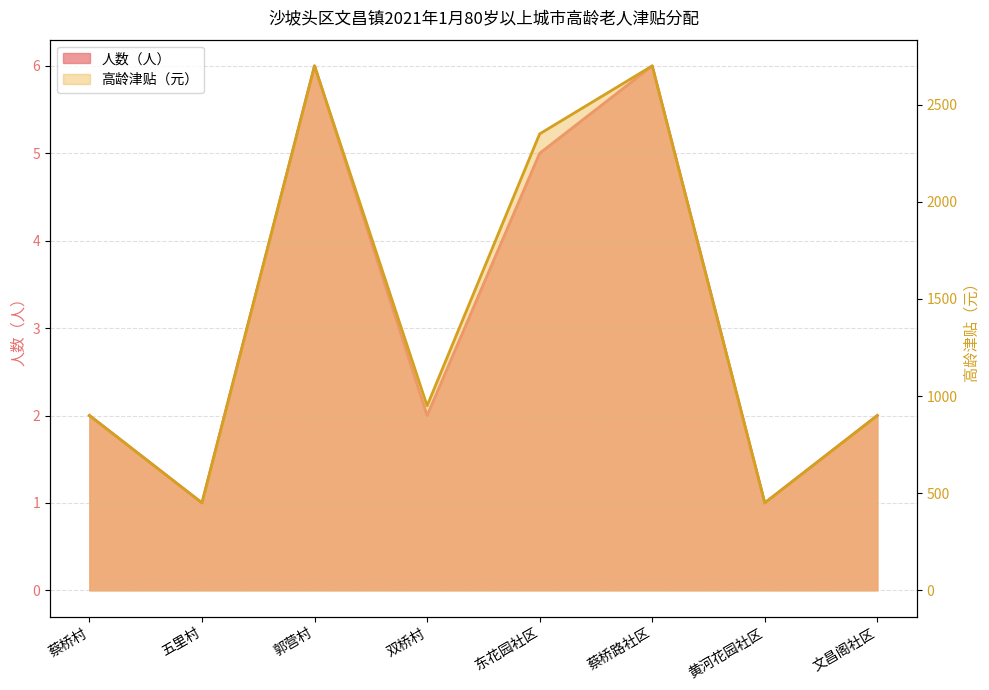

In 人数（人）, how many points are lower than both neighbors (excluding endpoints)?

3